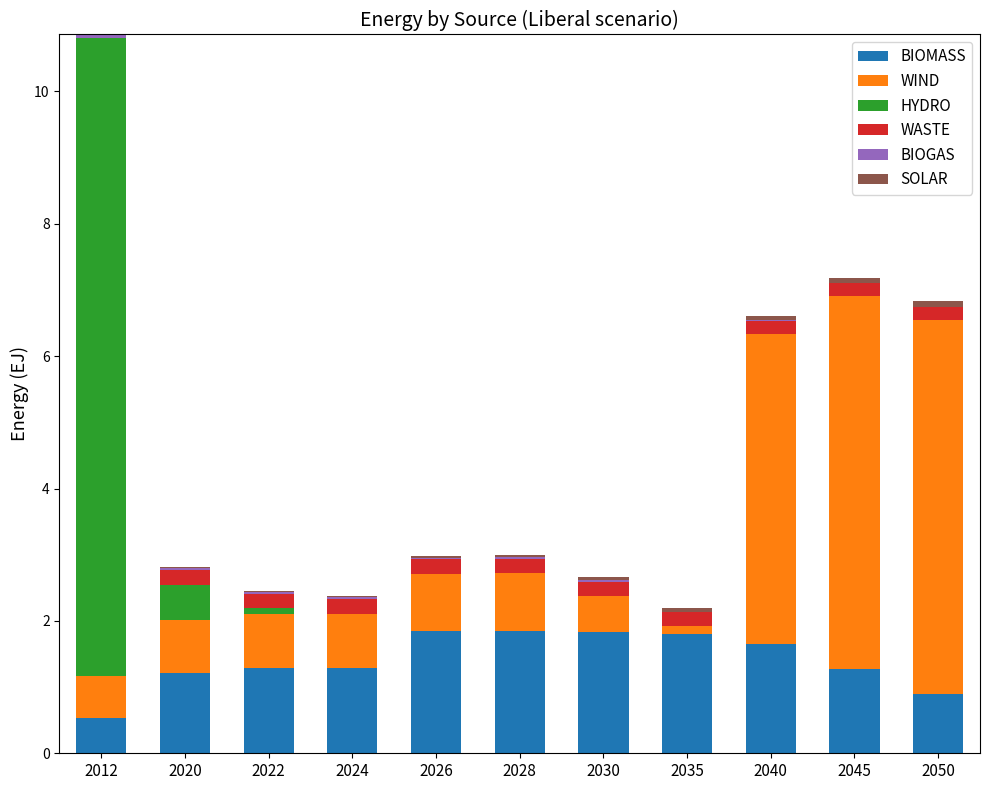

The BIOMASS series shows 3.1 at 2028. True or false?

False